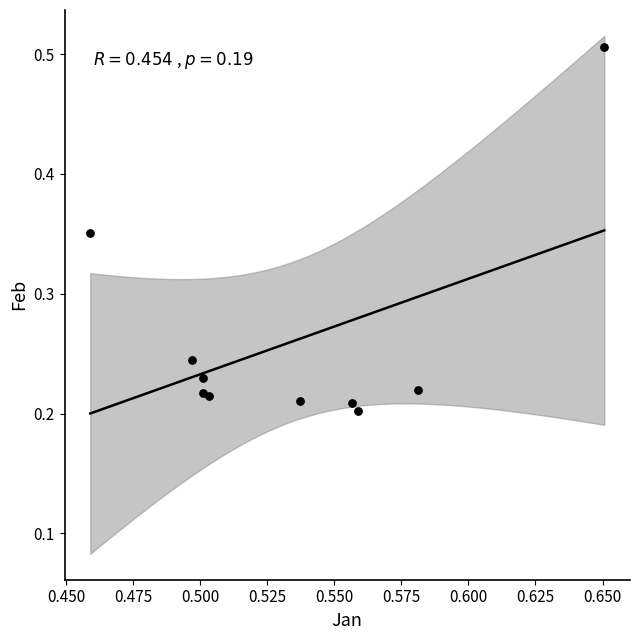

What is the average Y value?

0.3